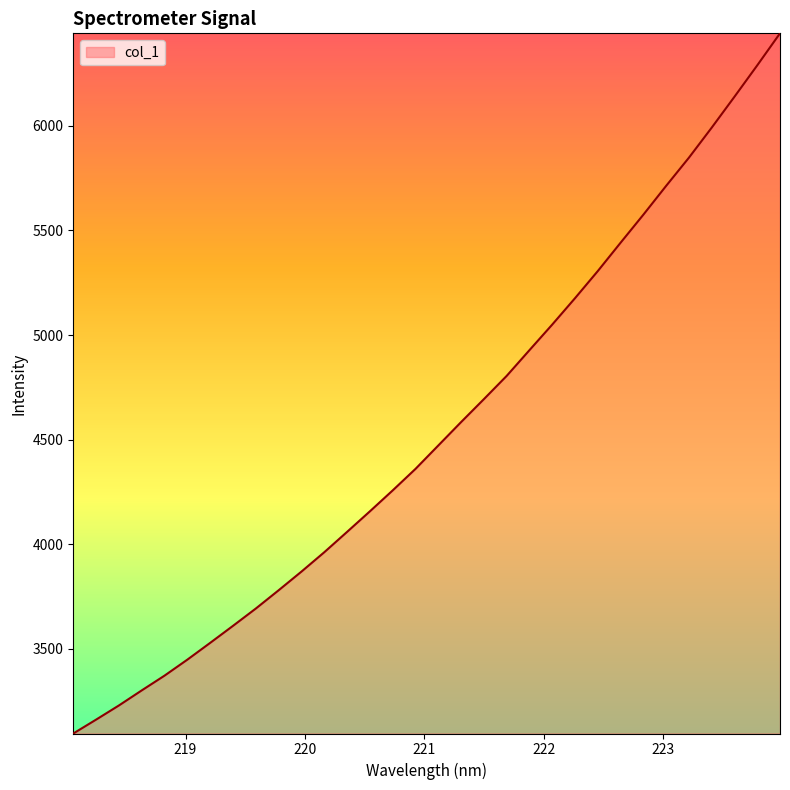

What is the minimum value shown in the chart?

3095.5